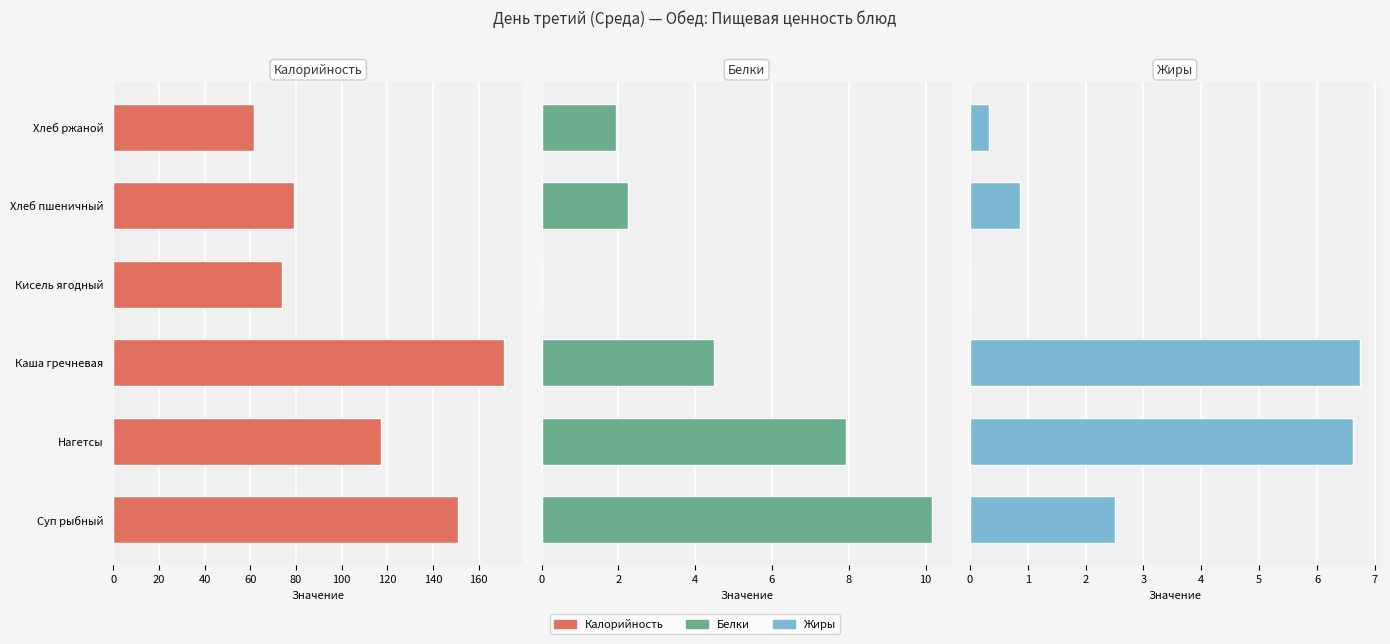

How many series are shown in this chart?

3